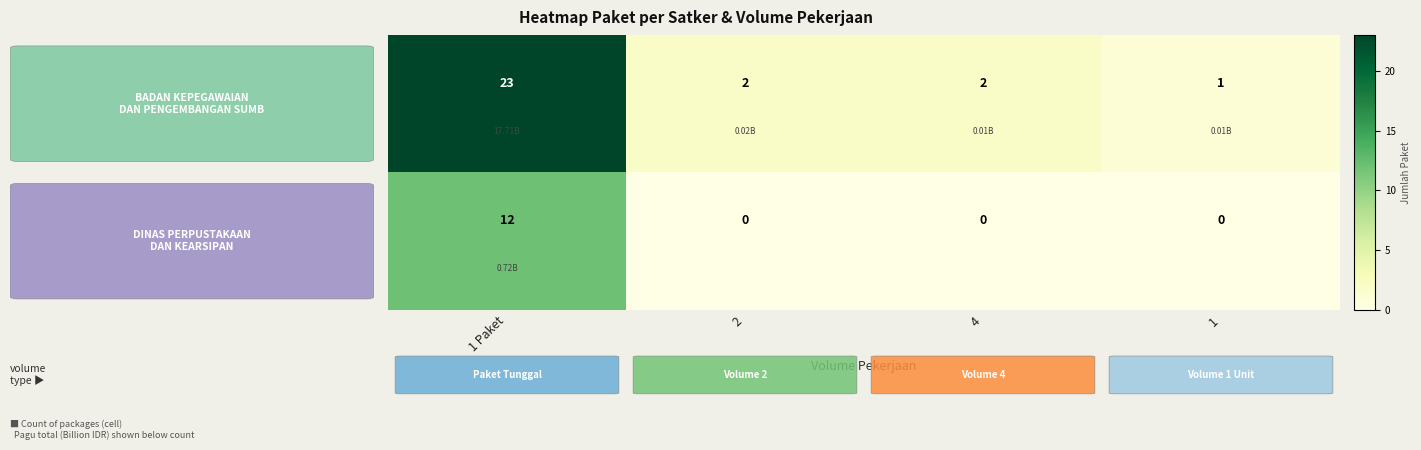

What is the maximum value shown in the chart?

23